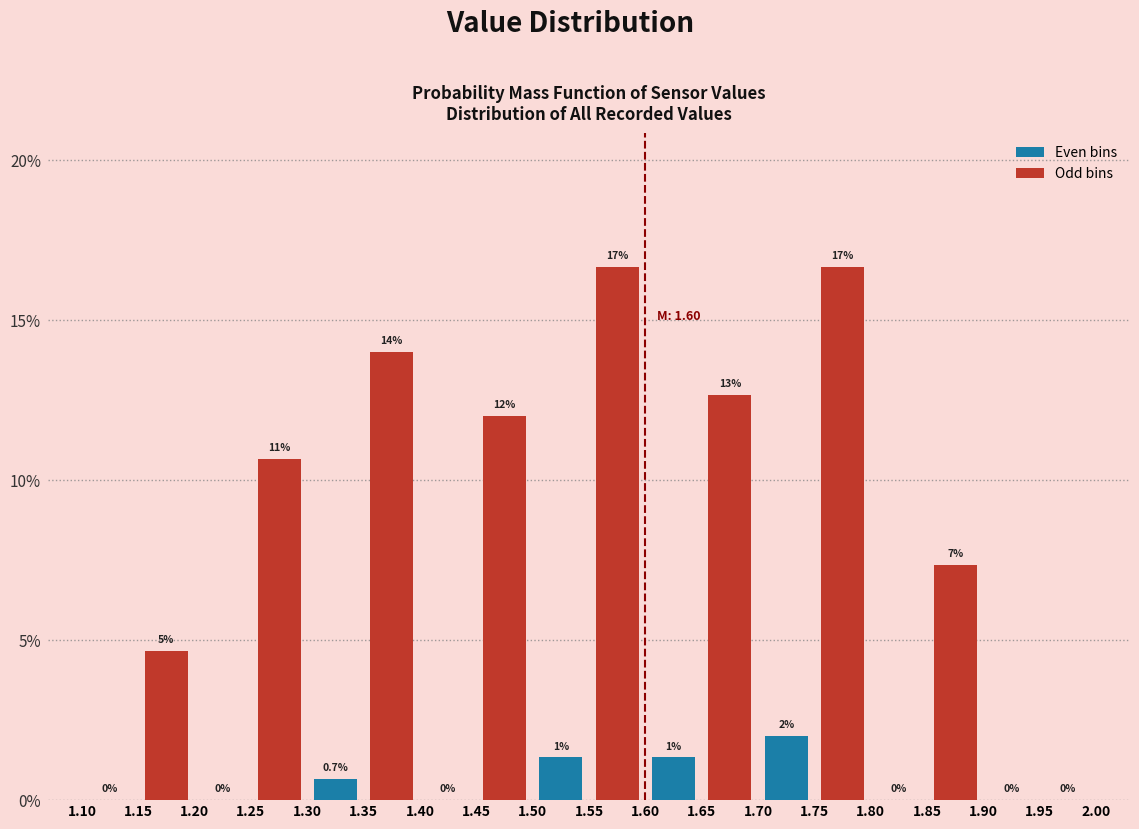

Are the bars grouped side by side (vs. stacked)?

Yes